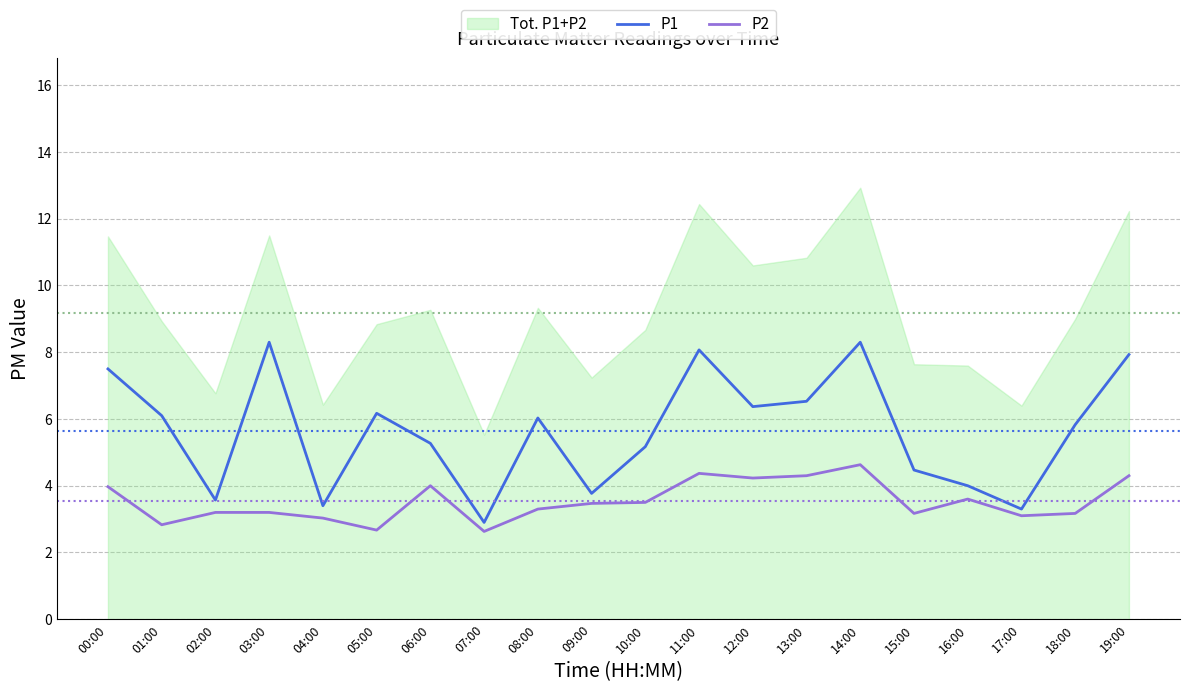

Which has a higher value, 11:00 or 13:00?

11:00